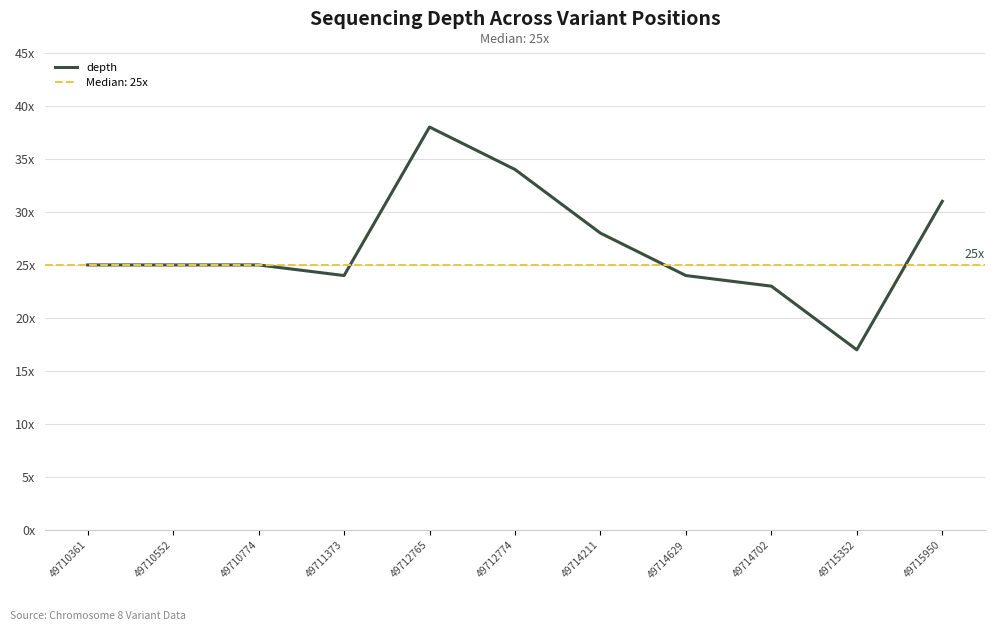

What is the difference between the values at 49712765 and 49710774?

13